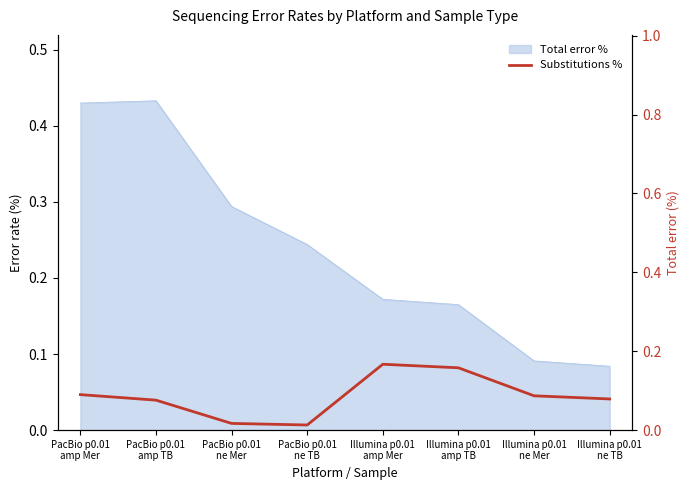

How many points are higher than both their immediate neighbors (excluding endpoints)?

1